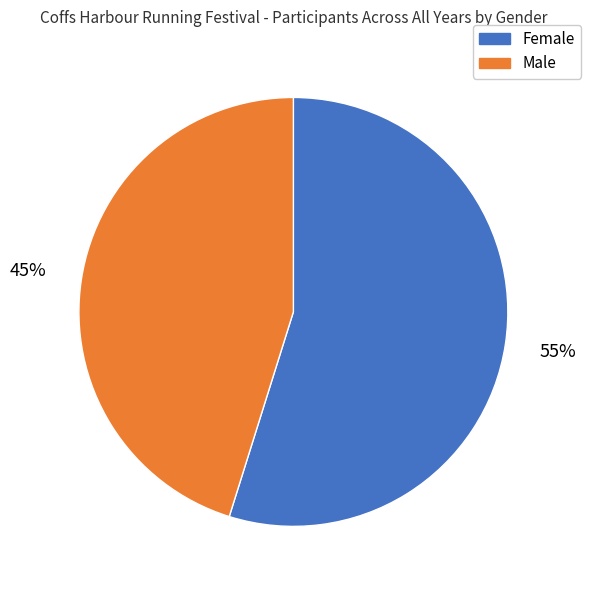

Does any single category account for the majority?

Yes